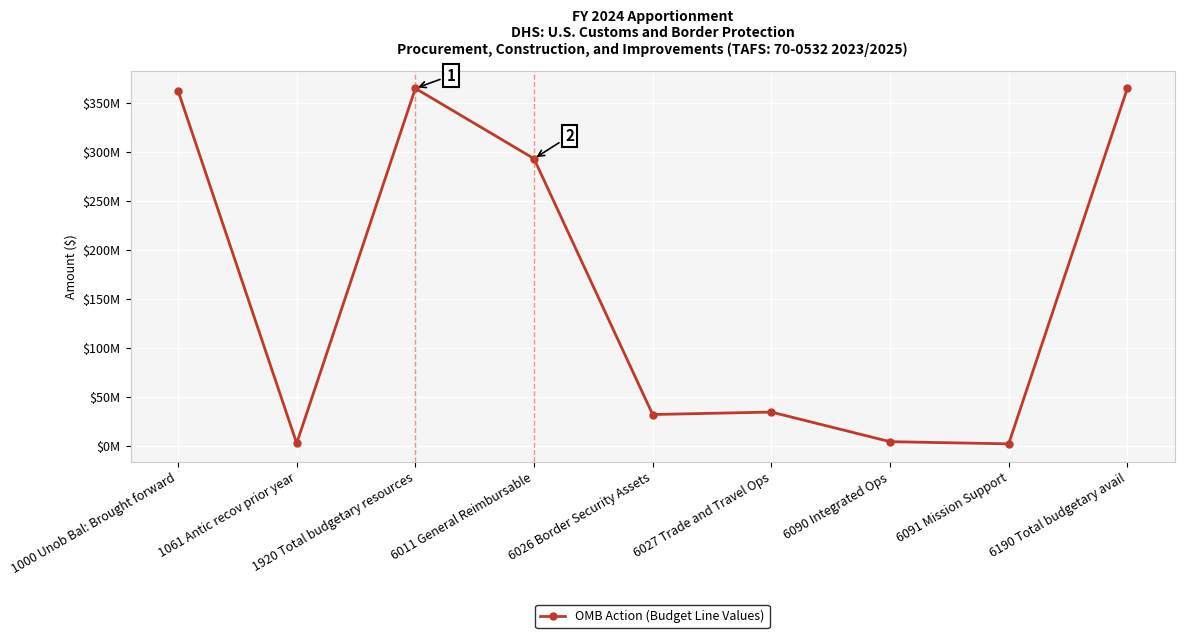

Is this an area chart (filled region under the line)?

No